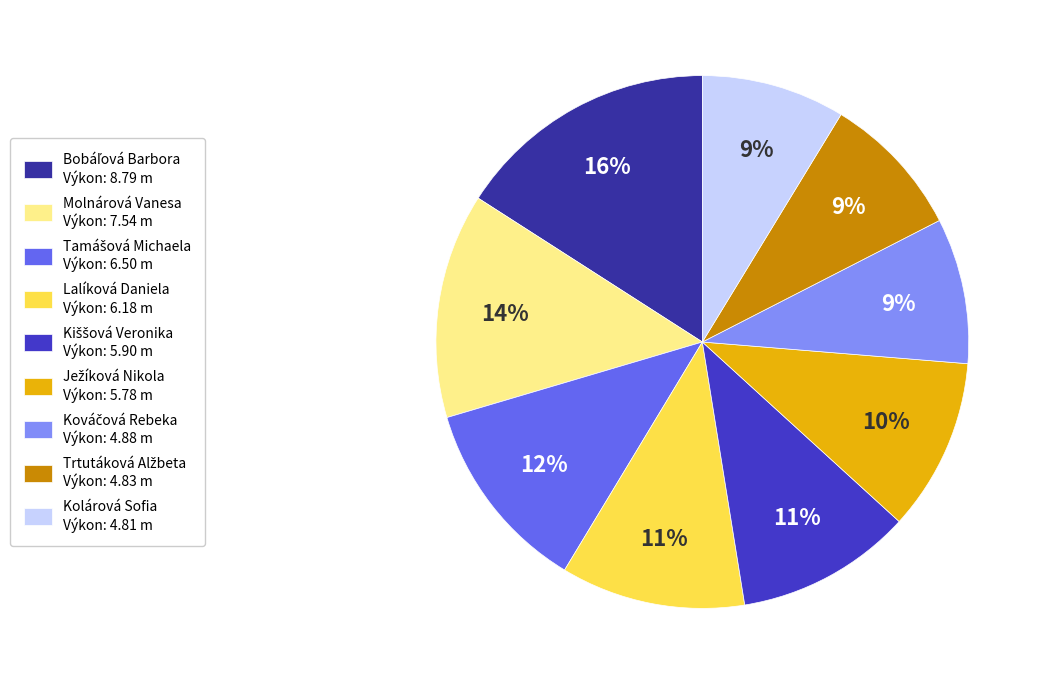

True or false: Kolárová Sofia Výkon: 4.81 m accounts for 1% of the total.

False